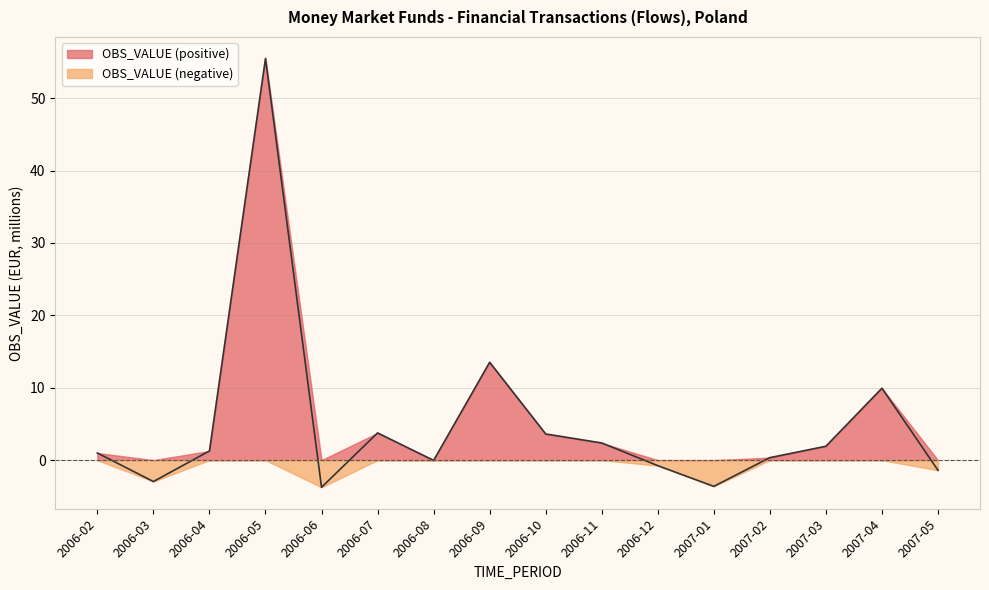

What value does the data have at 2006-09?

13.5